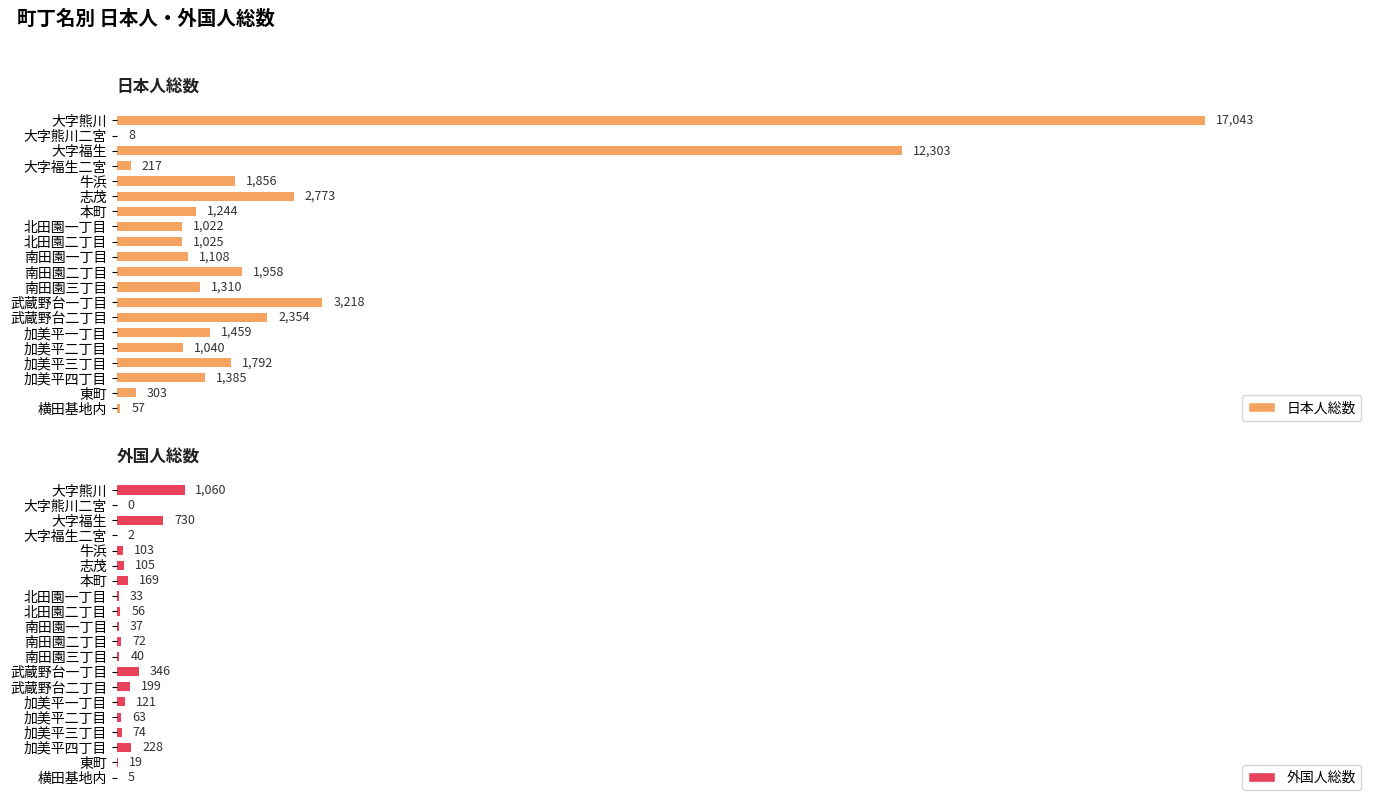

Which series has the largest total across all categories?

日本人総数